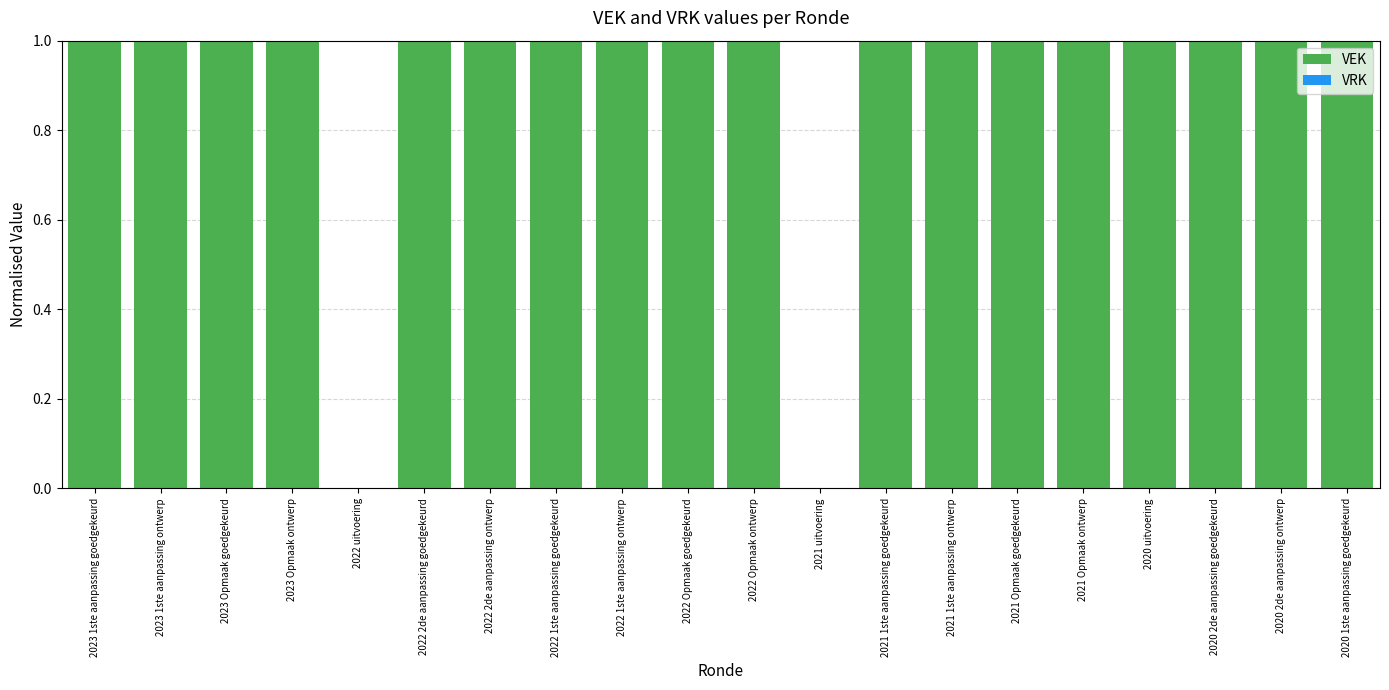

How many data points does each series have?

20